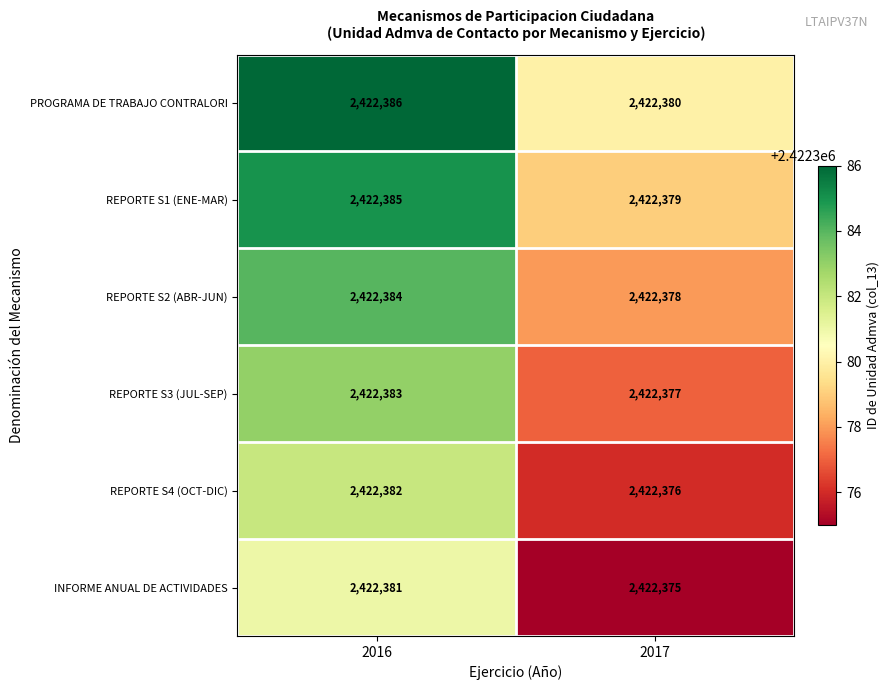

List the series in order of their overall mean, lowest first.

INFORME ANUAL DE ACTIVIDADES, REPORTE S4 (OCT-DIC), REPORTE S3 (JUL-SEP), REPORTE S2 (ABR-JUN), REPORTE S1 (ENE-MAR), PROGRAMA DE TRABAJO CONTRALORI